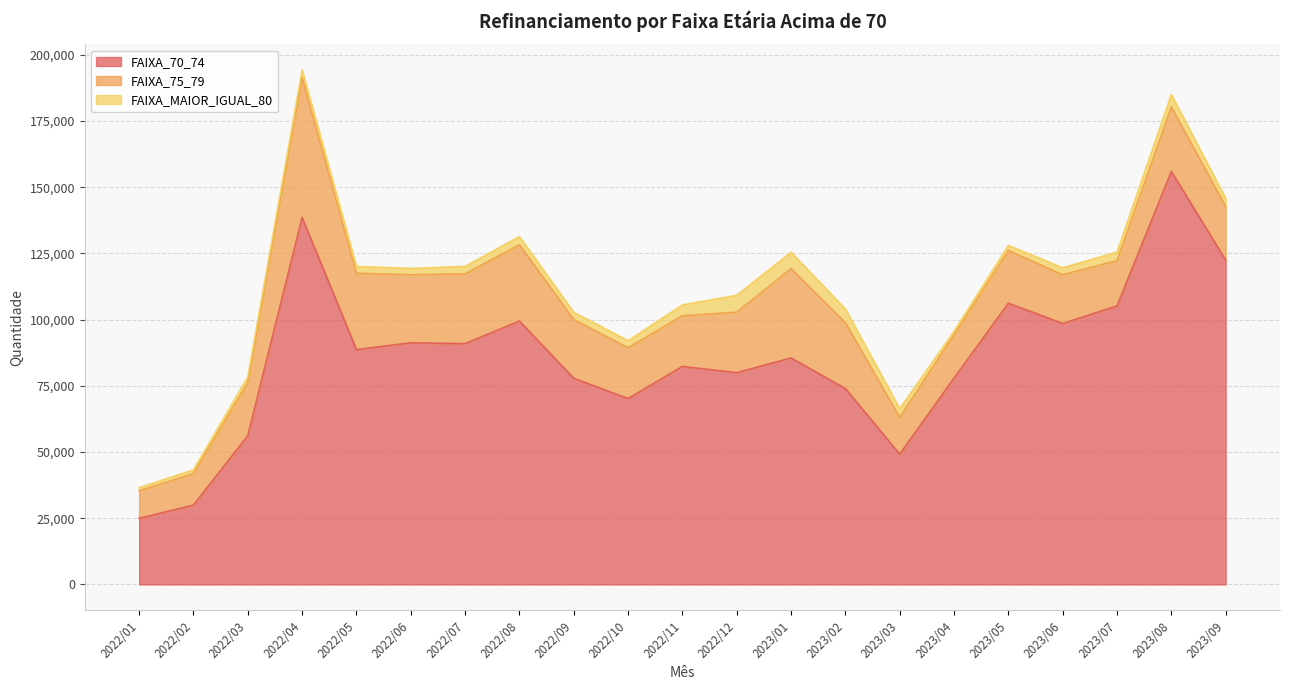

At which label does FAIXA_75_79 first exceed 20238?

2022/04